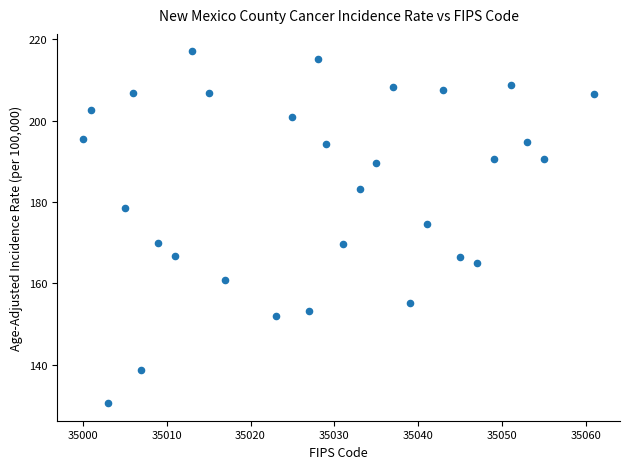

What is the range of X values (max minus min)?

61.0